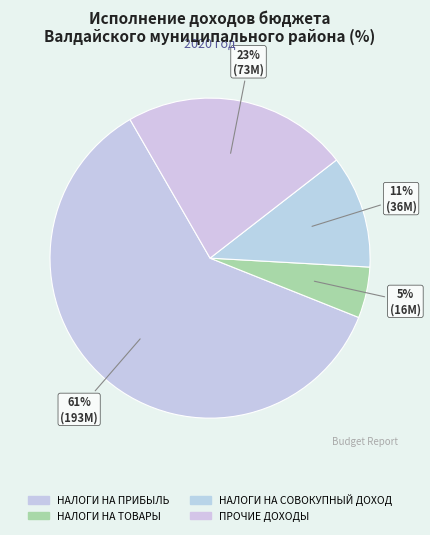

Count the number of slices in the pie.

4